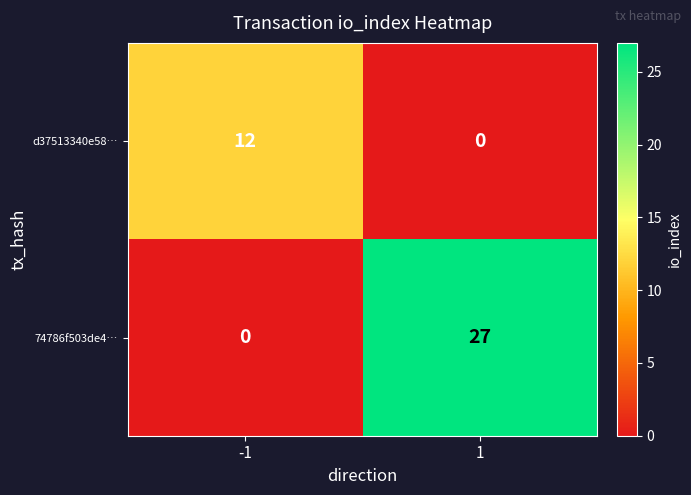

True or false: 74786f503de4… has a value of 0 at -1.

True